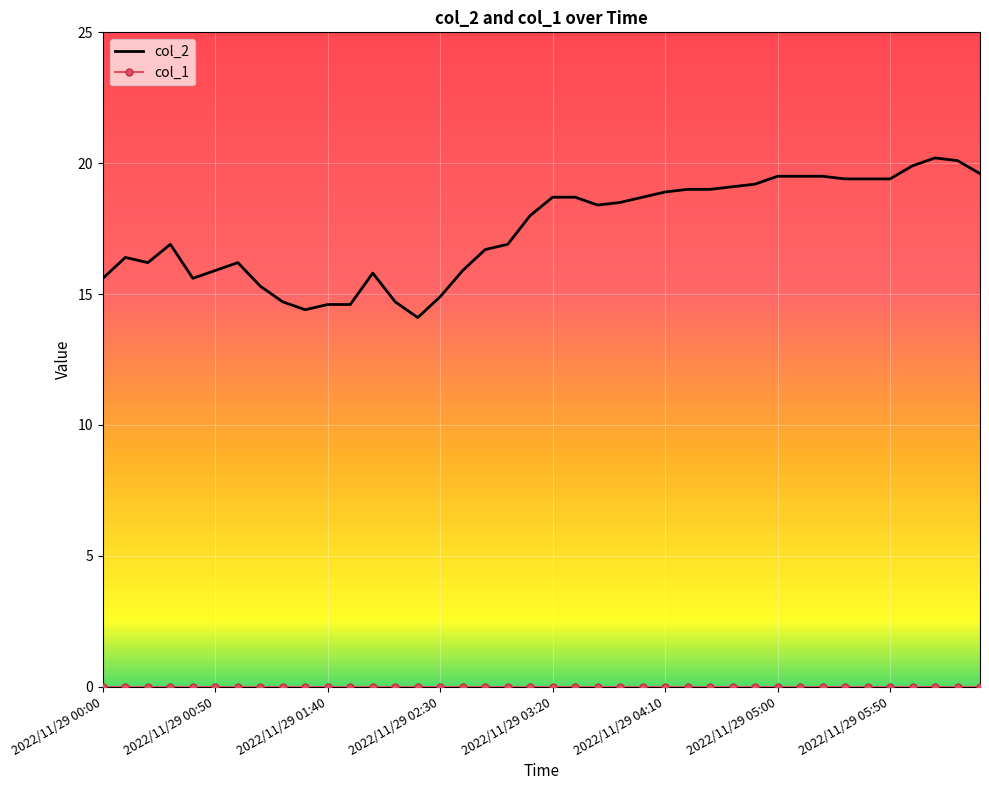

What is the greatest value displayed?

20.2